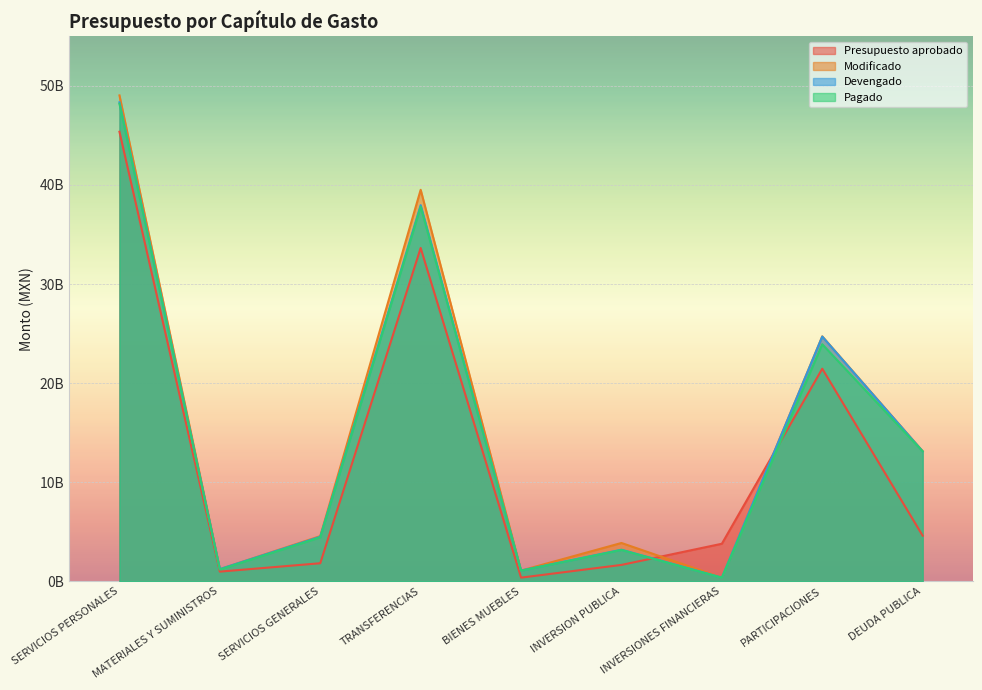

Which series has the widest spread of values?

Modificado